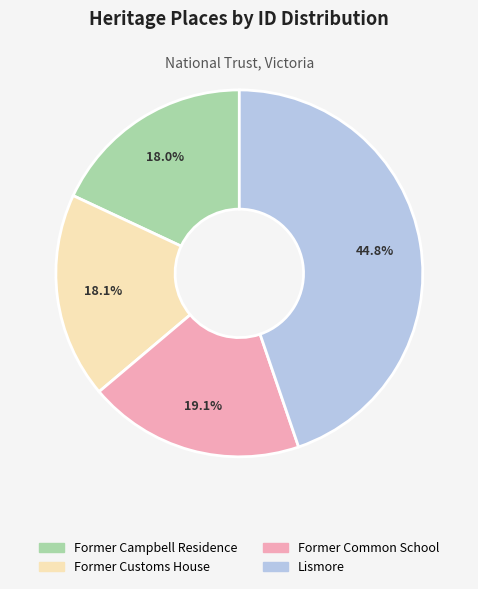

What percentage do Former Common School and Former Campbell Residence together represent?

37.1%